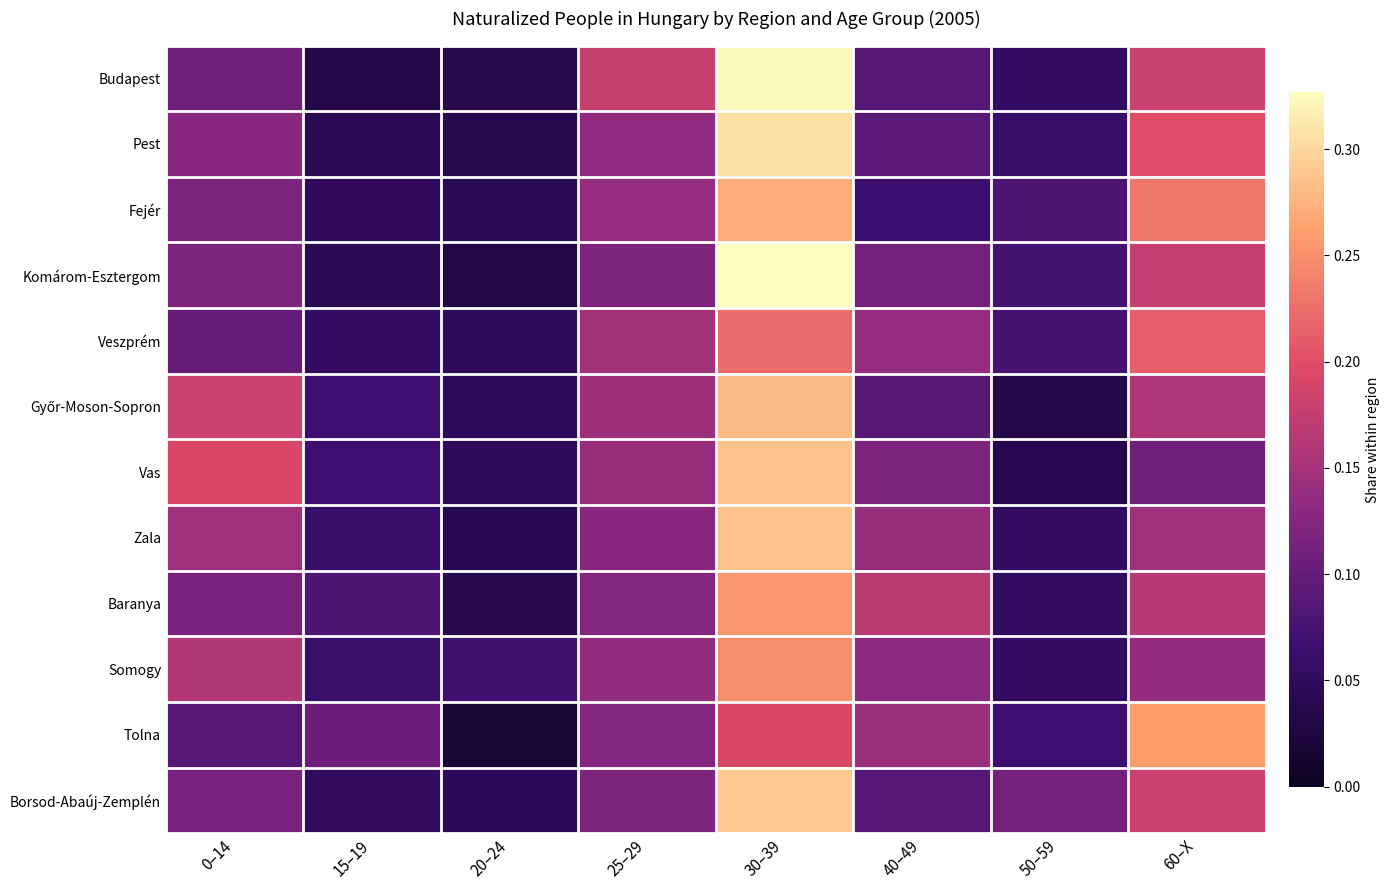

Which series has the largest range (max minus min)?

Komárom-Esztergom